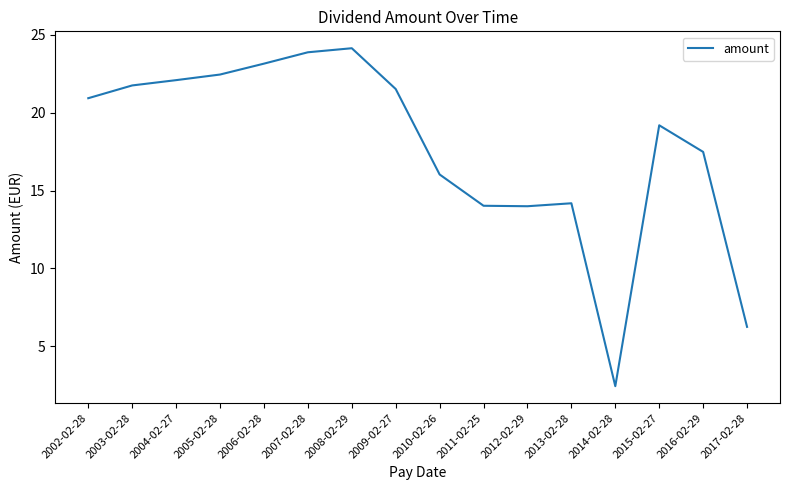

What is the average value?

17.7